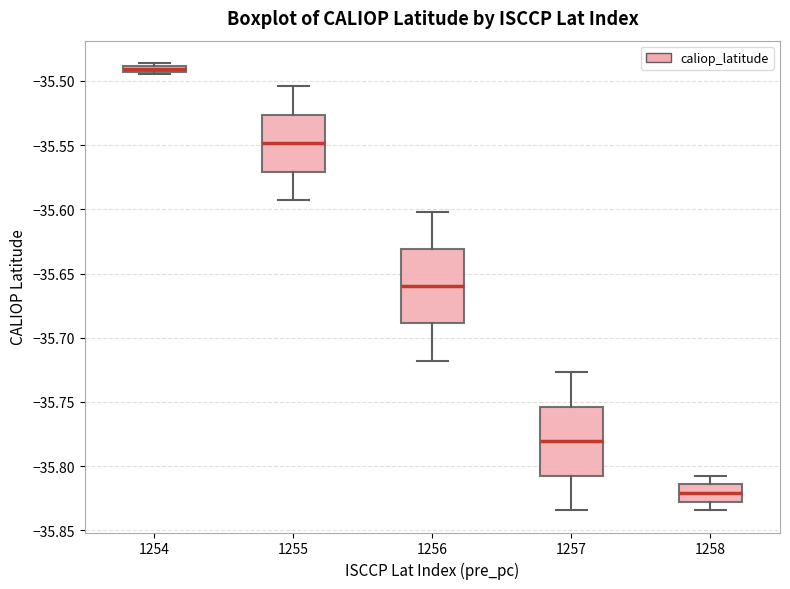

Which box's median line is the lowest?

1258